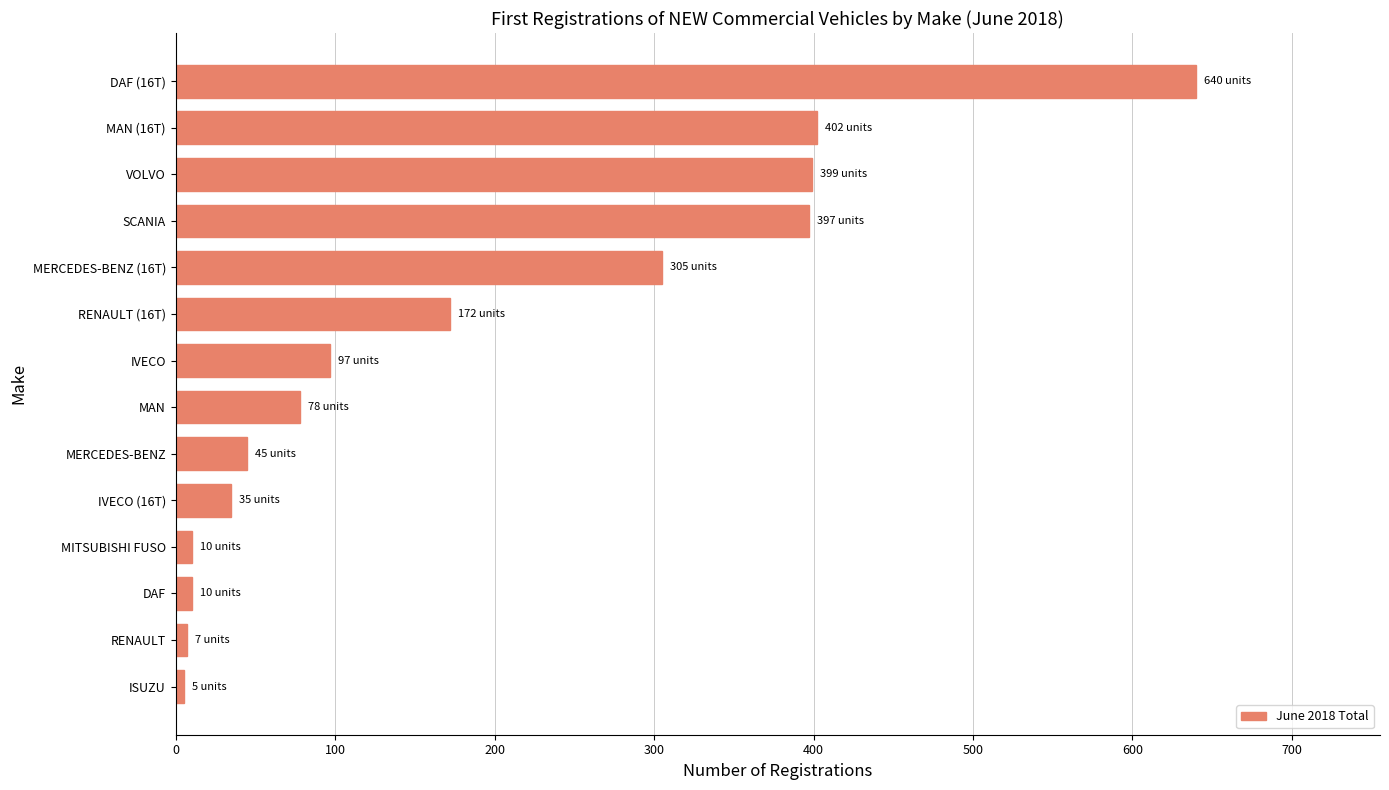

How many distinct data groups are displayed?

1